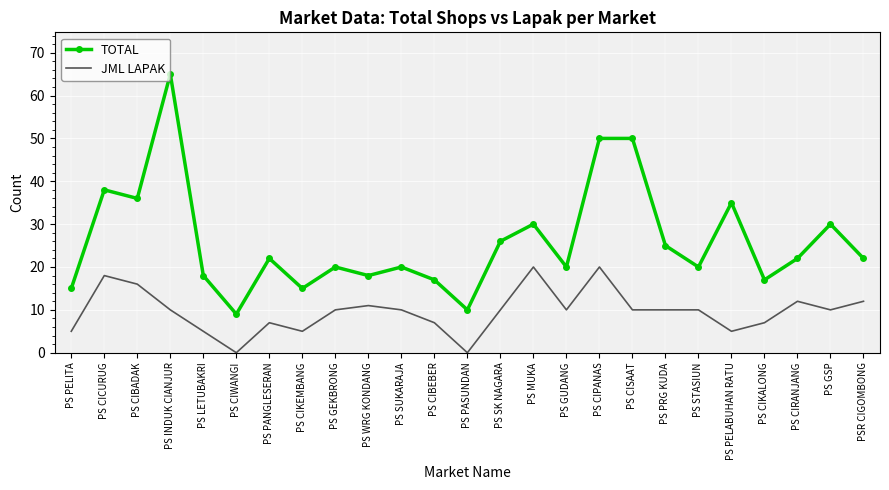

Count the number of categories in the chart.

25